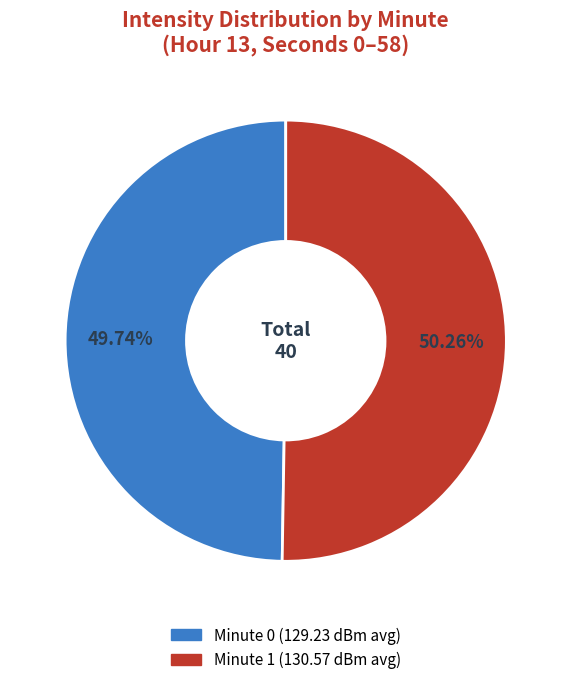

Is there any slice that represents more than half of the pie?

Yes